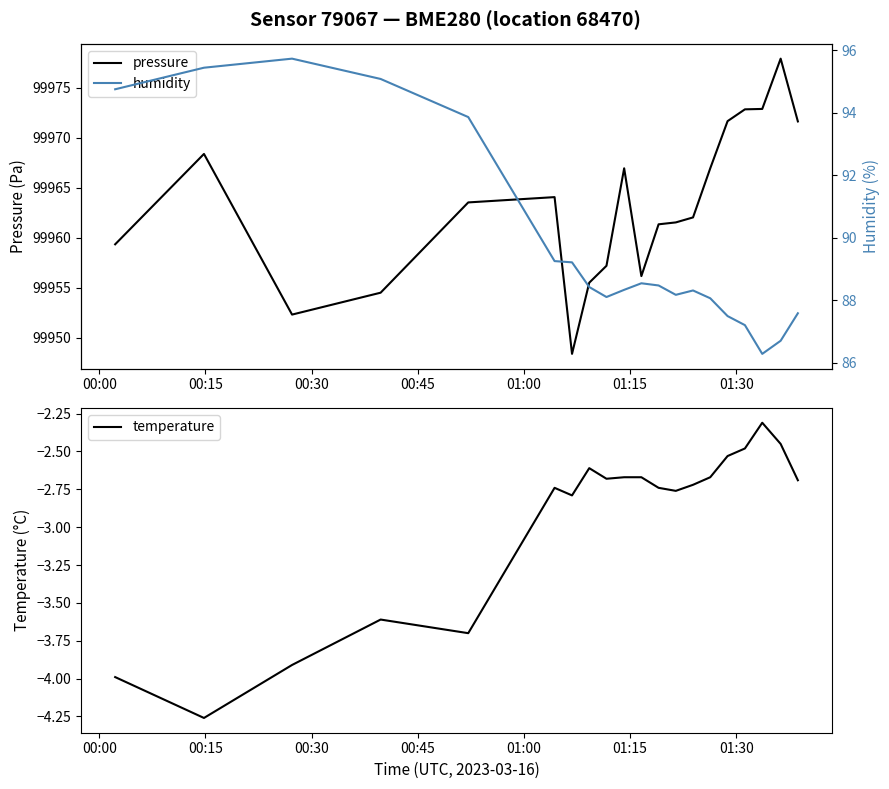

What is the value of the pressure point at the 7th from the left?

99948.4